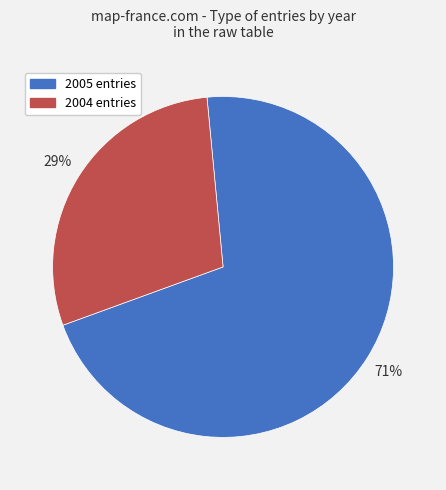

Is it true that 2004 entries is 14% of the pie?

False